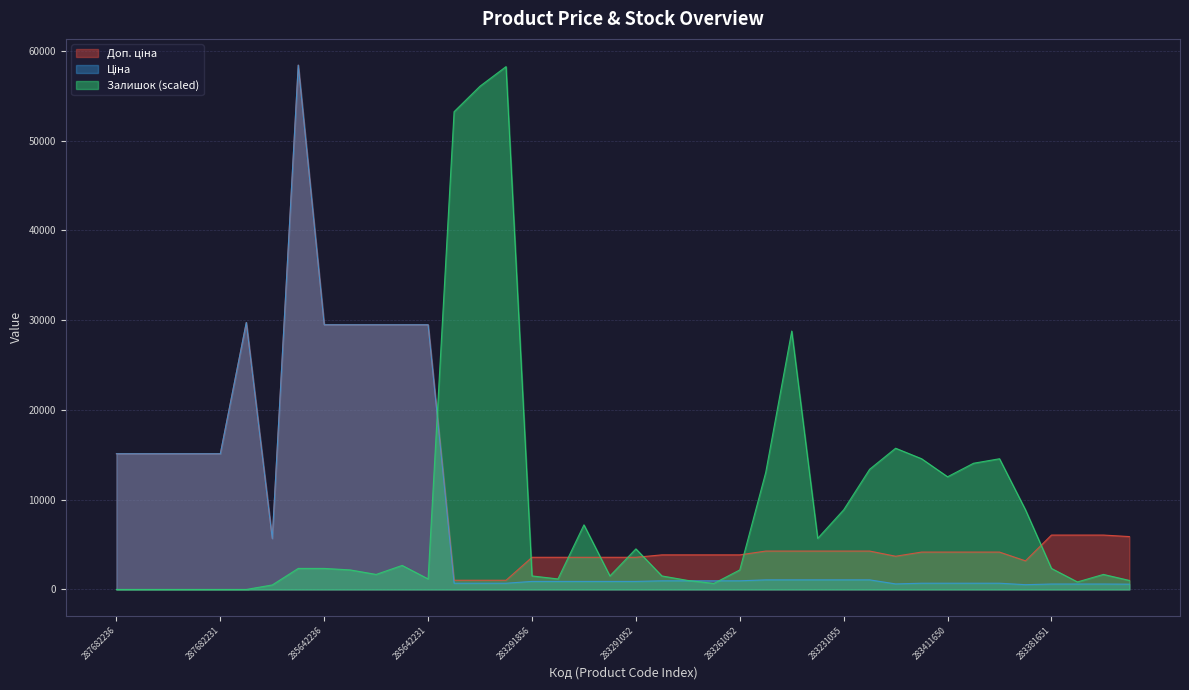

What position from the left is 283231052?

30